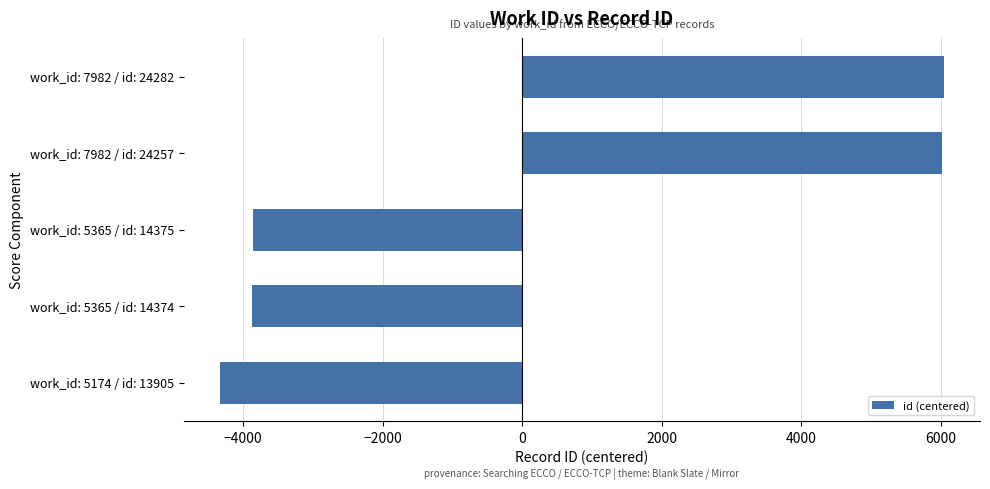

What is the difference between the maximum and minimum values?

10377.0